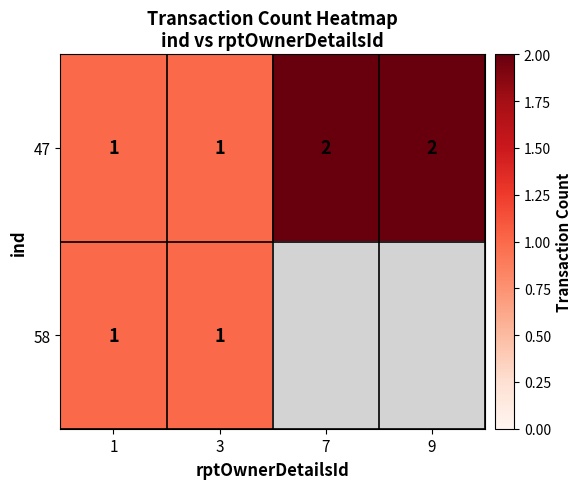

What is the sum of all 47 values?

6